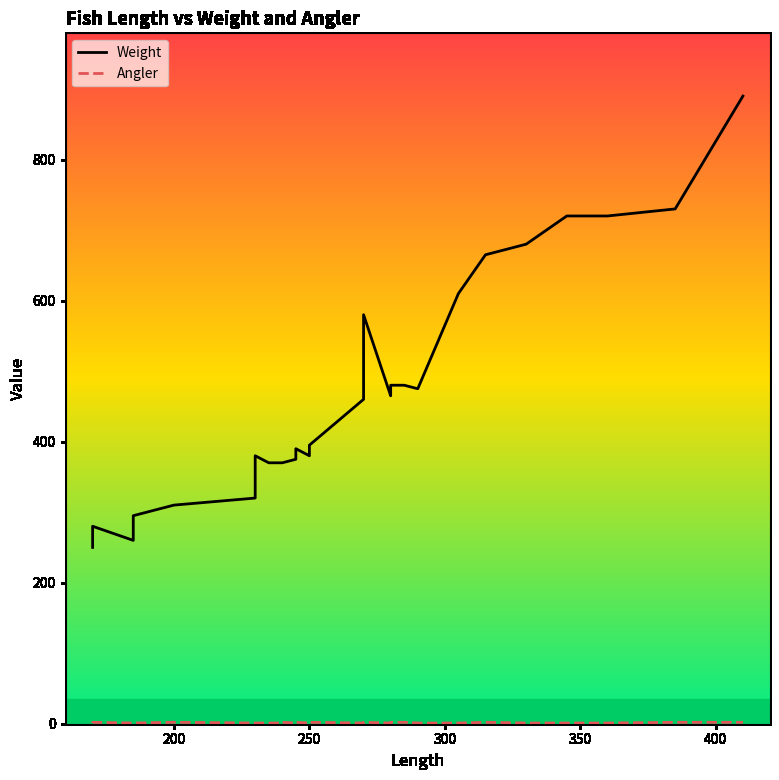

How many distinct data groups are displayed?

2